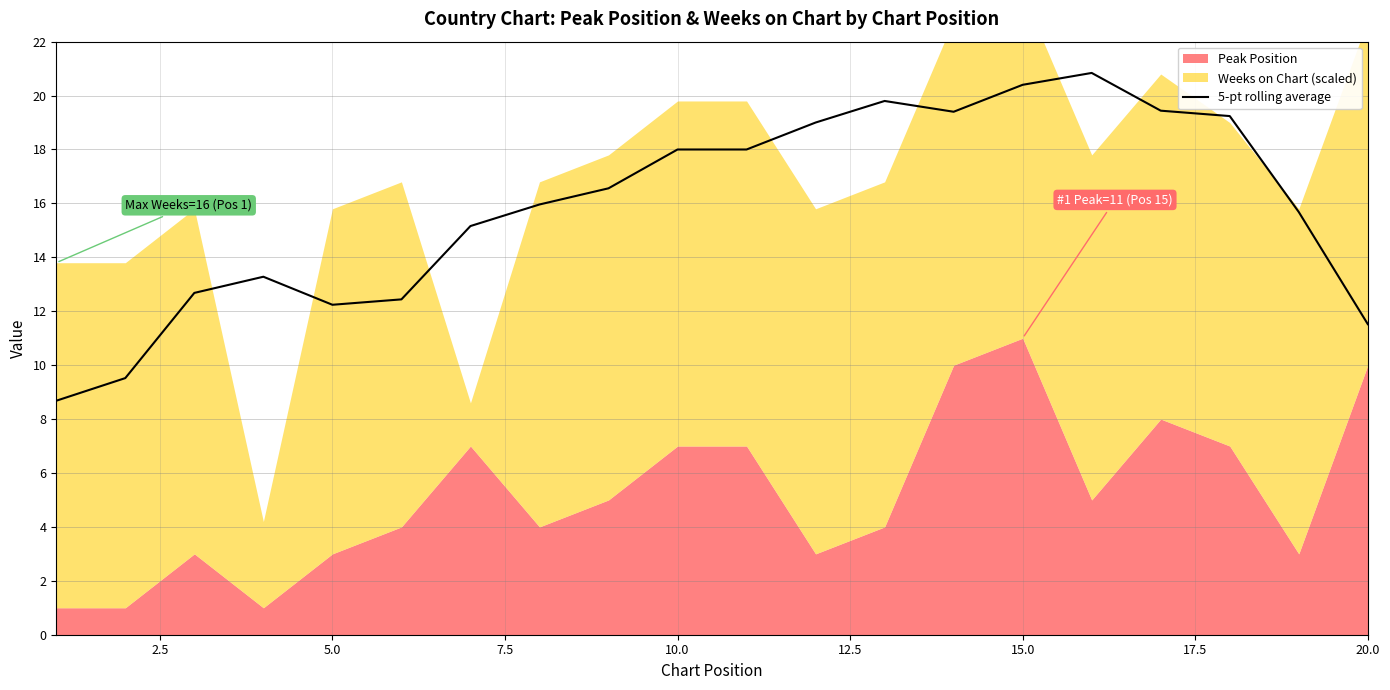

The value of 5-pt rolling average at 5.0 is 12.2. True or false?

True